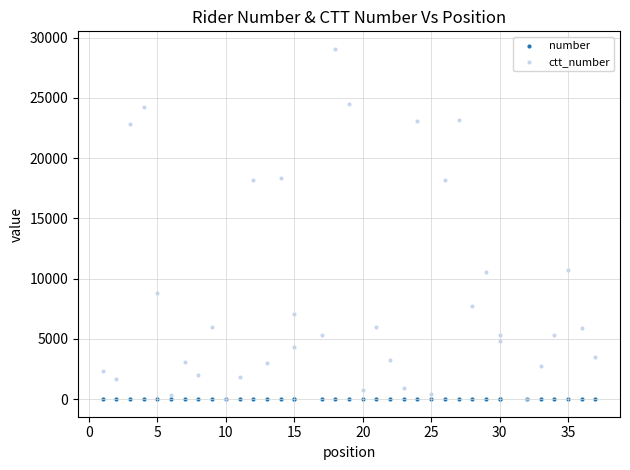

Which series reaches the maximum Y coordinate?

ctt_number